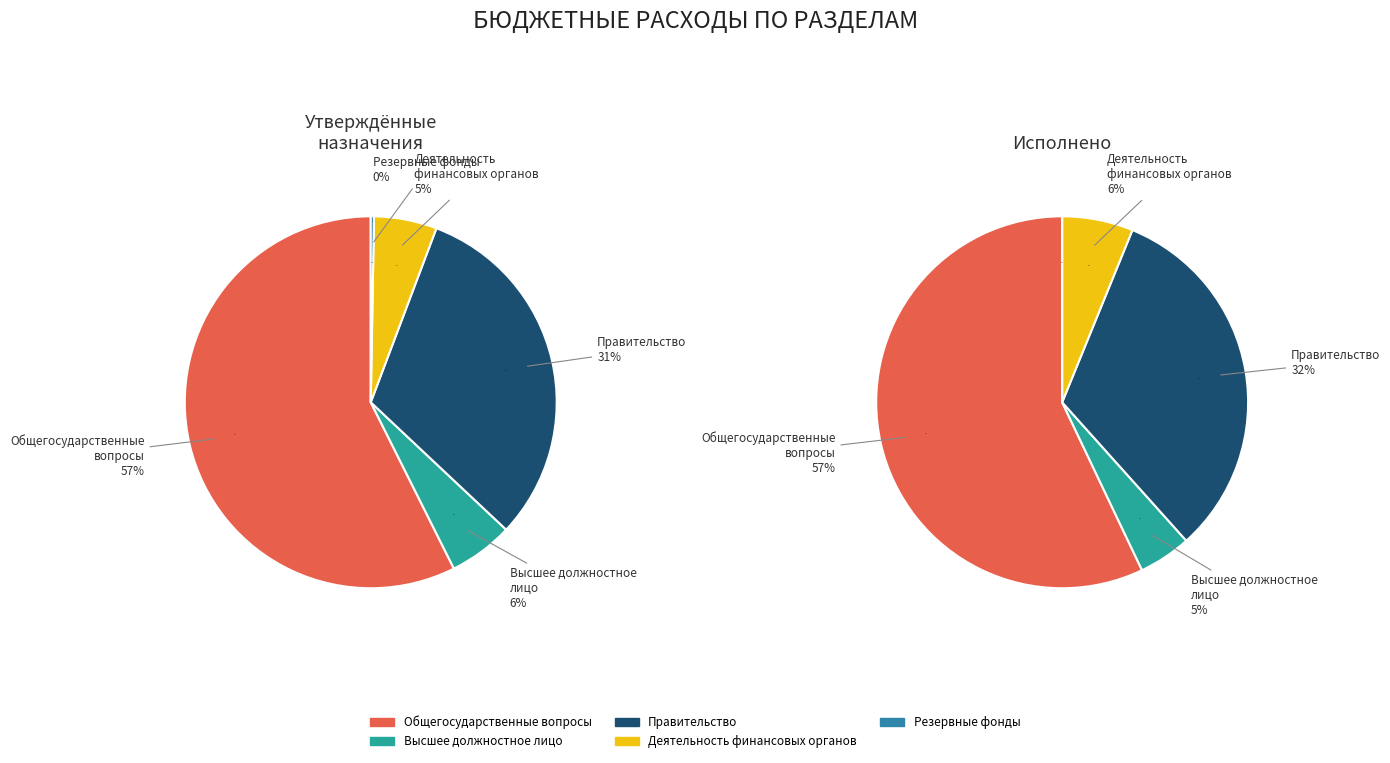

To the nearest percent, what is the combined percentage of Обеспечение деятельности финансовых органов and ОБЩЕГОСУДАРСТВЕННЫЕ ВОПРОСЫ?

63%